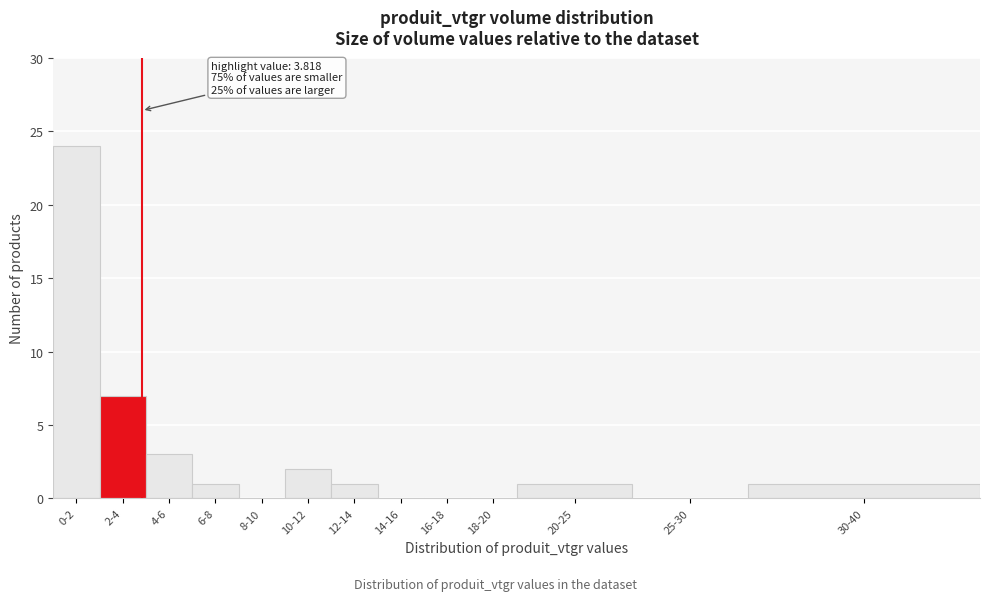

Reading left to right, what are all the values shown in this chart?

0-2=24	2-4=7	4-6=3	6-8=1	8-10=0	10-12=2	12-14=1	14-16=0	16-18=0	18-20=0	20-25=1	25-30=0	30-40=1